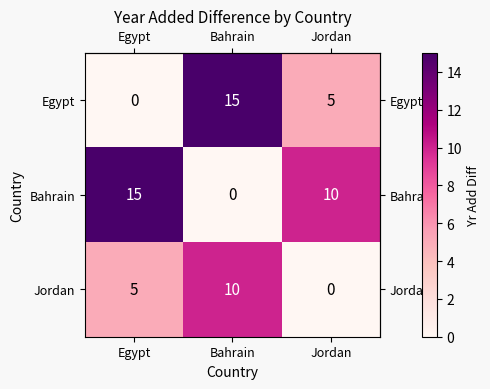

The value of Jordan at Bahrain is 10. True or false?

True